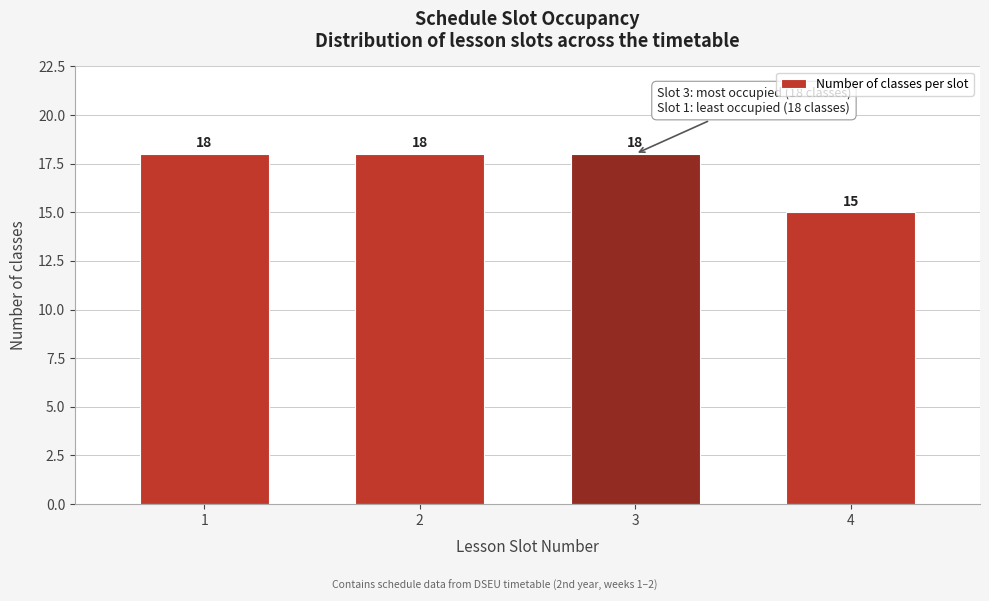

Reading left to right, what are all the values shown in this chart?

1=18	2=18	3=18	4=15